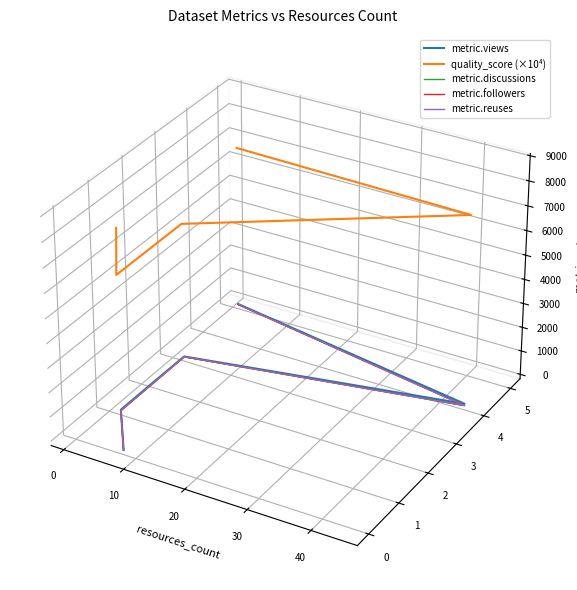

How many lines are shown in the chart?

5